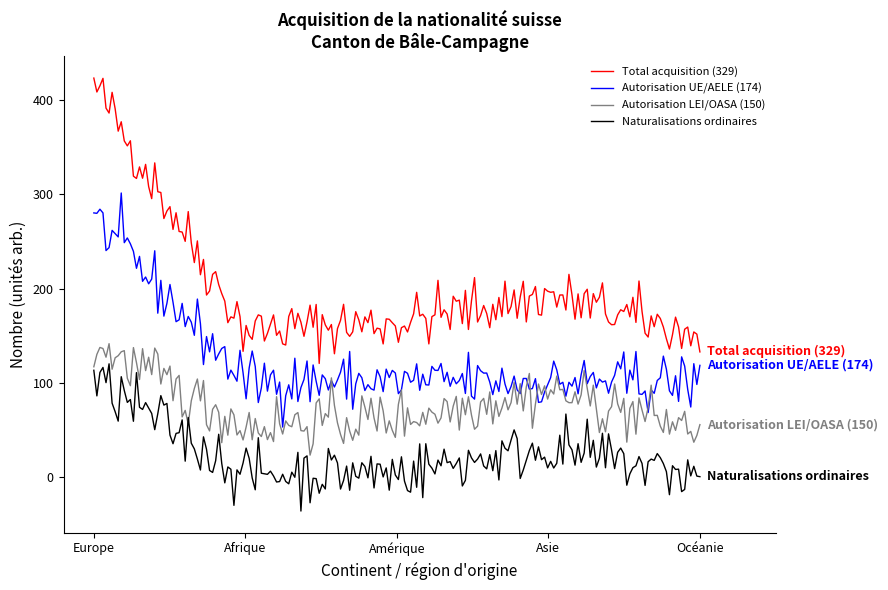

What is the minimum value for Total acquisition (329)?

120.6